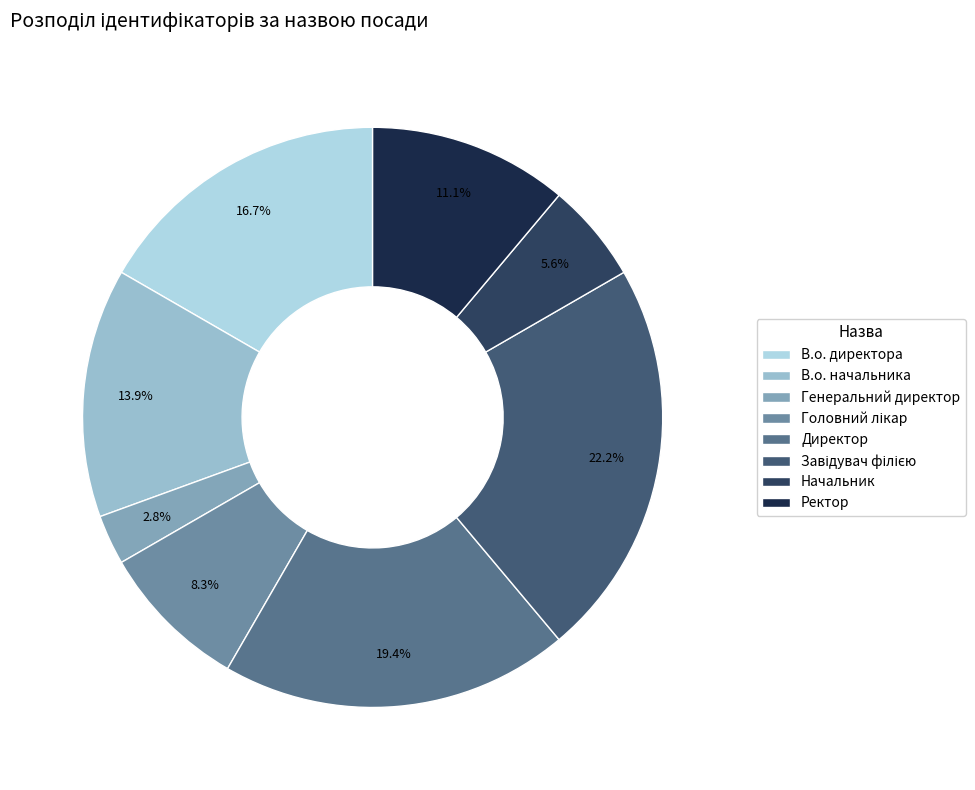

To the nearest percent, what is the difference between the largest and smallest slice percentages?

19%